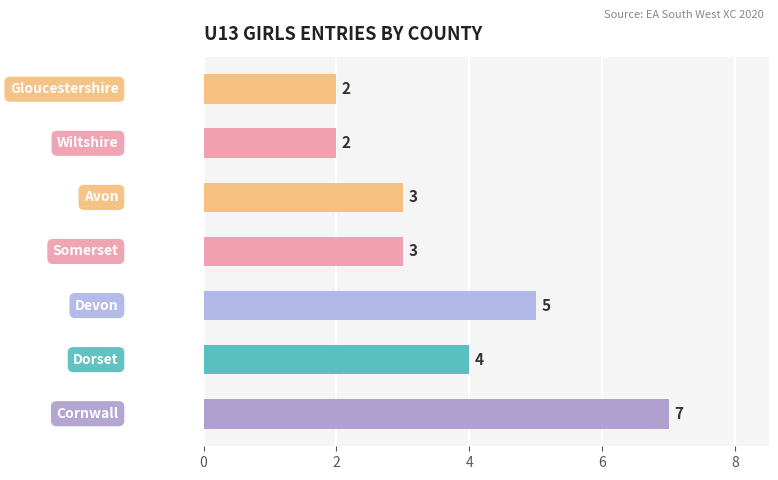

Reading top to bottom, transcribe all the data shown in this chart.

2	2	3	3	5	4	7